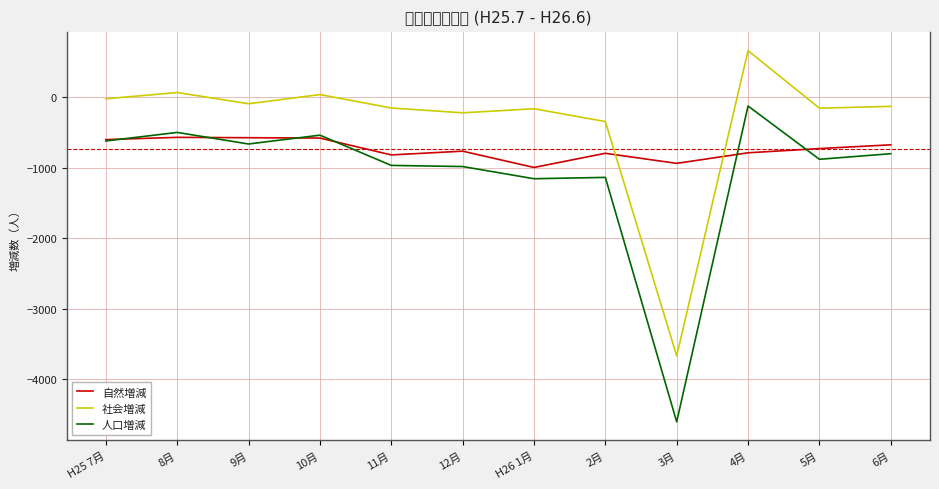

At 3月, list the series in order from smallest to largest.

人口増減, 社会増減, 自然増減